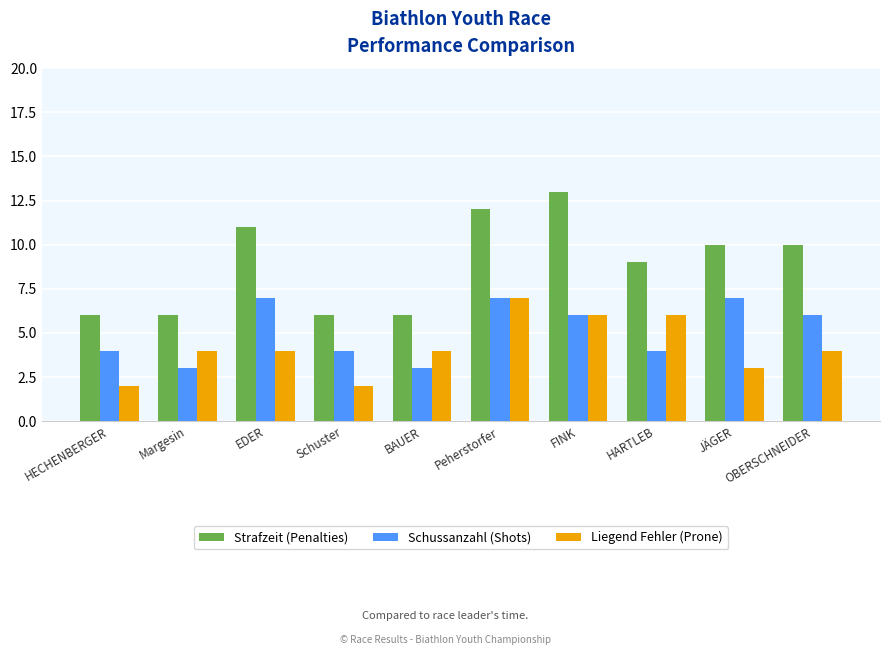

Where is Strafzeit (Penalties) nearest to the value 9?

HARTLEB